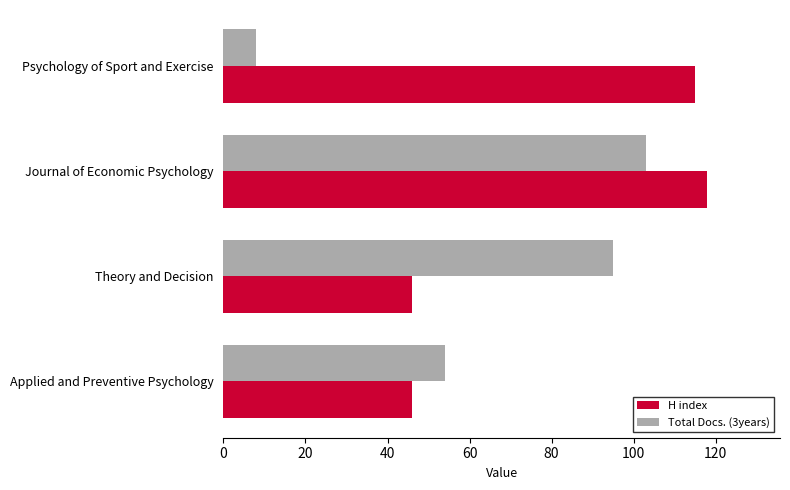

How many data points does each series have?

4